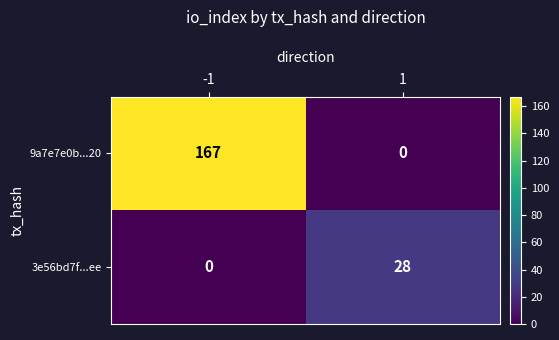

Which category has the highest value across all series?

-1